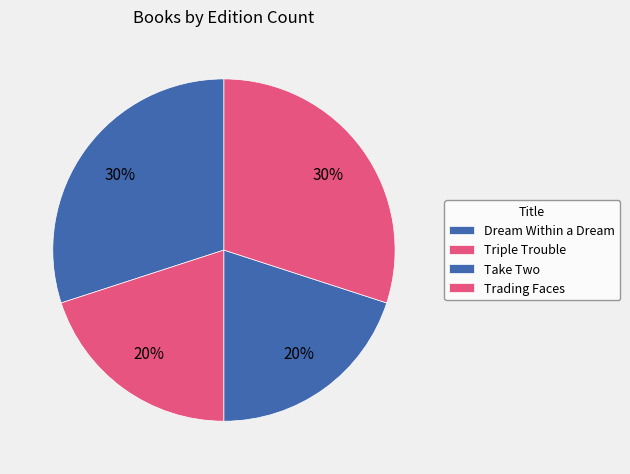

Which has a higher value, Trading Faces or Triple Trouble?

Trading Faces